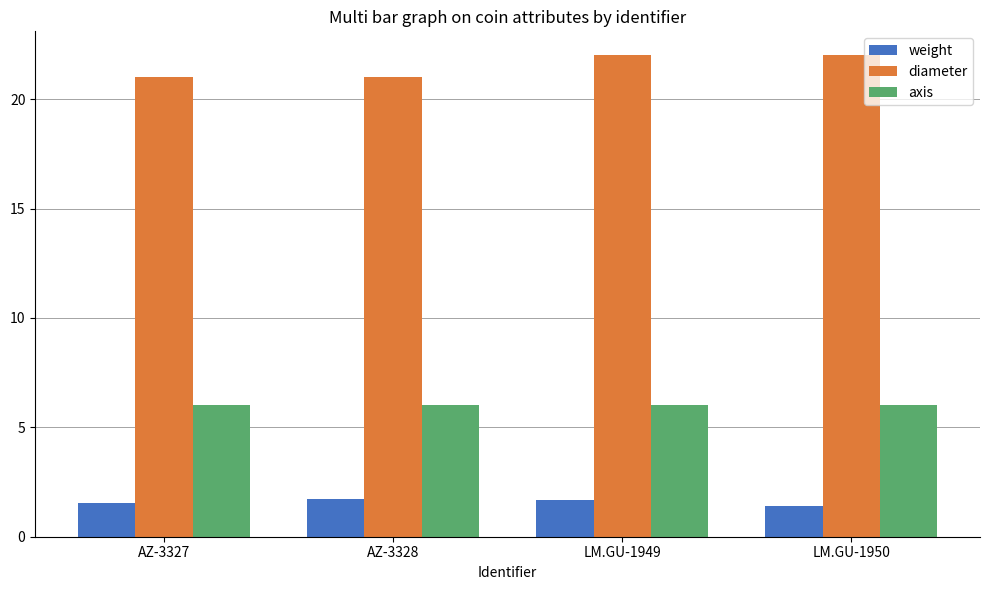

How many values in the diameter series are below 22?

2